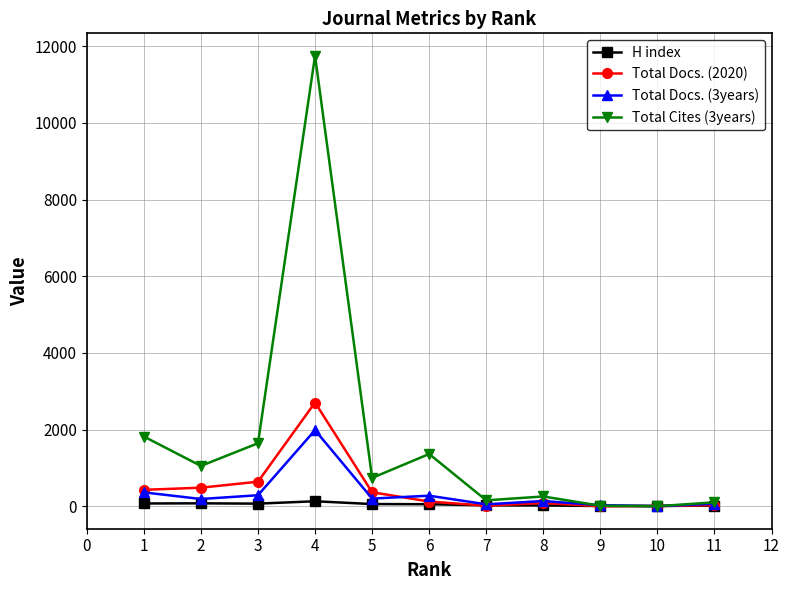

Which series has the widest spread of values?

Total Cites (3years)